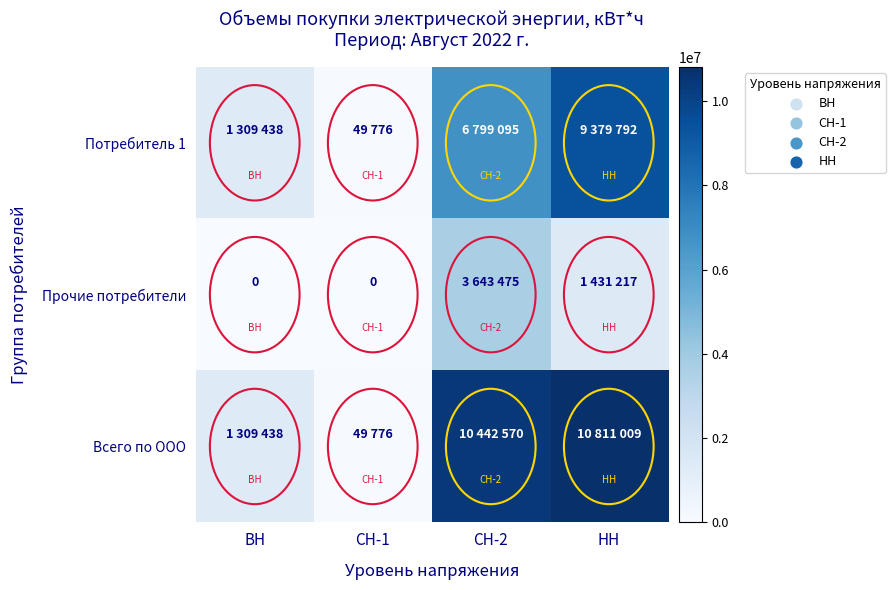

Which series has the largest range (max minus min)?

Всего по ООО